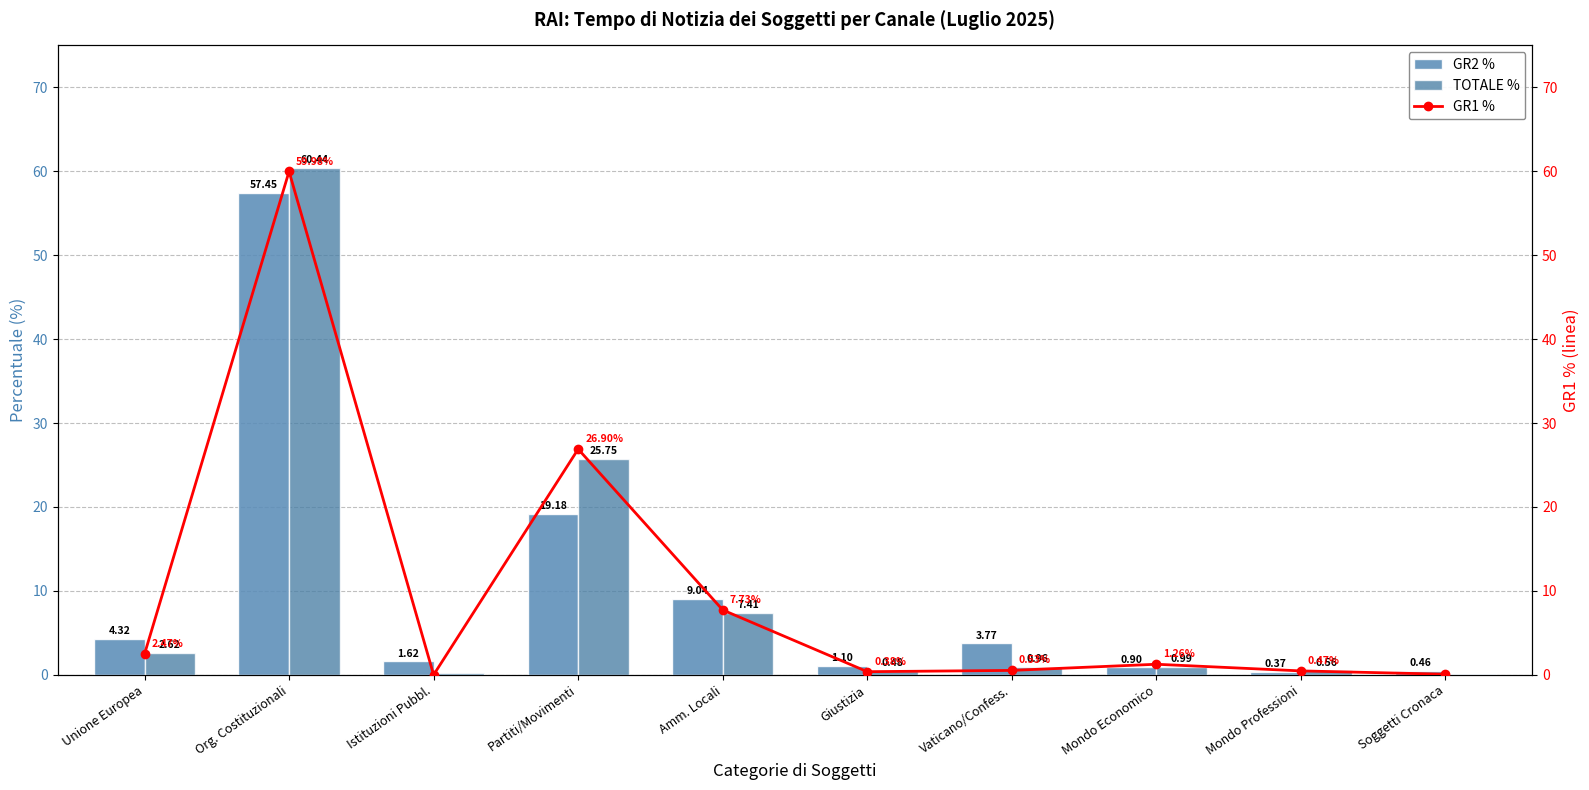

Reading right to left, what are all the values shown in this chart?

GR2 %: Soggetti Cronaca=0.5	Mondo Professioni=0.4	Mondo Economico=0.9	Vaticano/Confess.=3.8	Giustizia=1.1	Amm. Locali=9.0	Partiti/Movimenti=19.2	Istituzioni Pubbl.=1.6	Org. Costituzionali=57.5	Unione Europea=4.3
TOTALE %: Soggetti Cronaca=0.2	Mondo Professioni=0.6	Mondo Economico=1.0	Vaticano/Confess.=1.0	Giustizia=0.5	Amm. Locali=7.4	Partiti/Movimenti=25.8	Istituzioni Pubbl.=0.2	Org. Costituzionali=60.4	Unione Europea=2.6
GR1 %: Soggetti Cronaca=0.1	Mondo Professioni=0.5	Mondo Economico=1.3	Vaticano/Confess.=0.5	Giustizia=0.4	Amm. Locali=7.7	Partiti/Movimenti=26.9	Istituzioni Pubbl.=0.0	Org. Costituzionali=60.0	Unione Europea=2.5